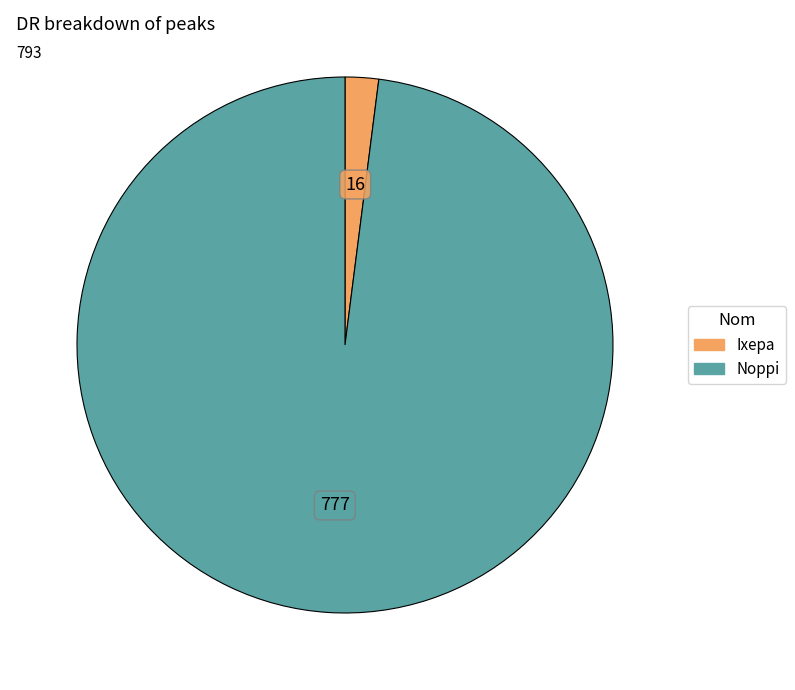

Which has a higher value, Ixepa or Noppi?

Noppi